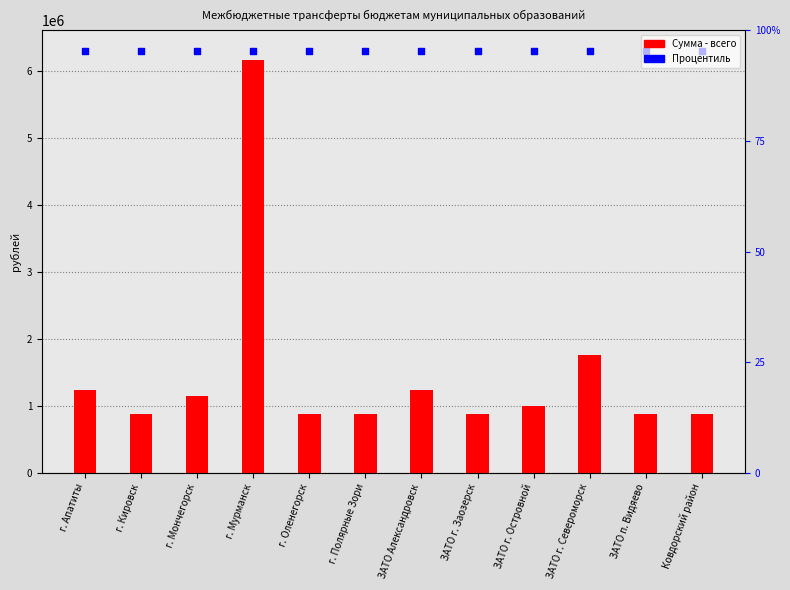

Is the value of Сумма - всего at Ковдорский район greater than the value of Percentile rank at ЗАТО г. Островной?

No